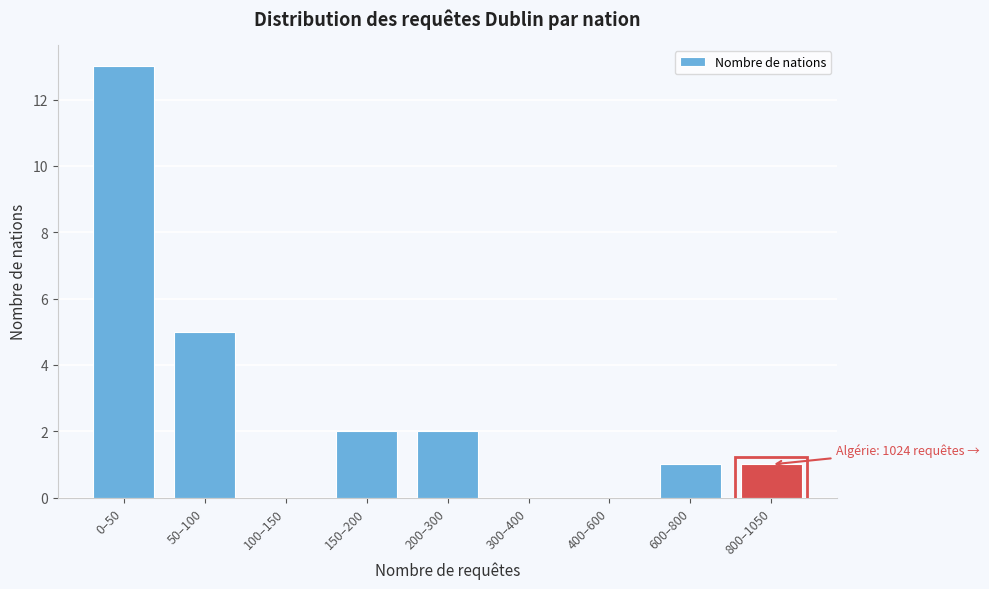

Reading left to right, transcribe all the data shown in this chart.

0–50=13	50–100=5	100–150=0	150–200=2	200–300=2	300–400=0	400–600=0	600–800=1	800–1050=1